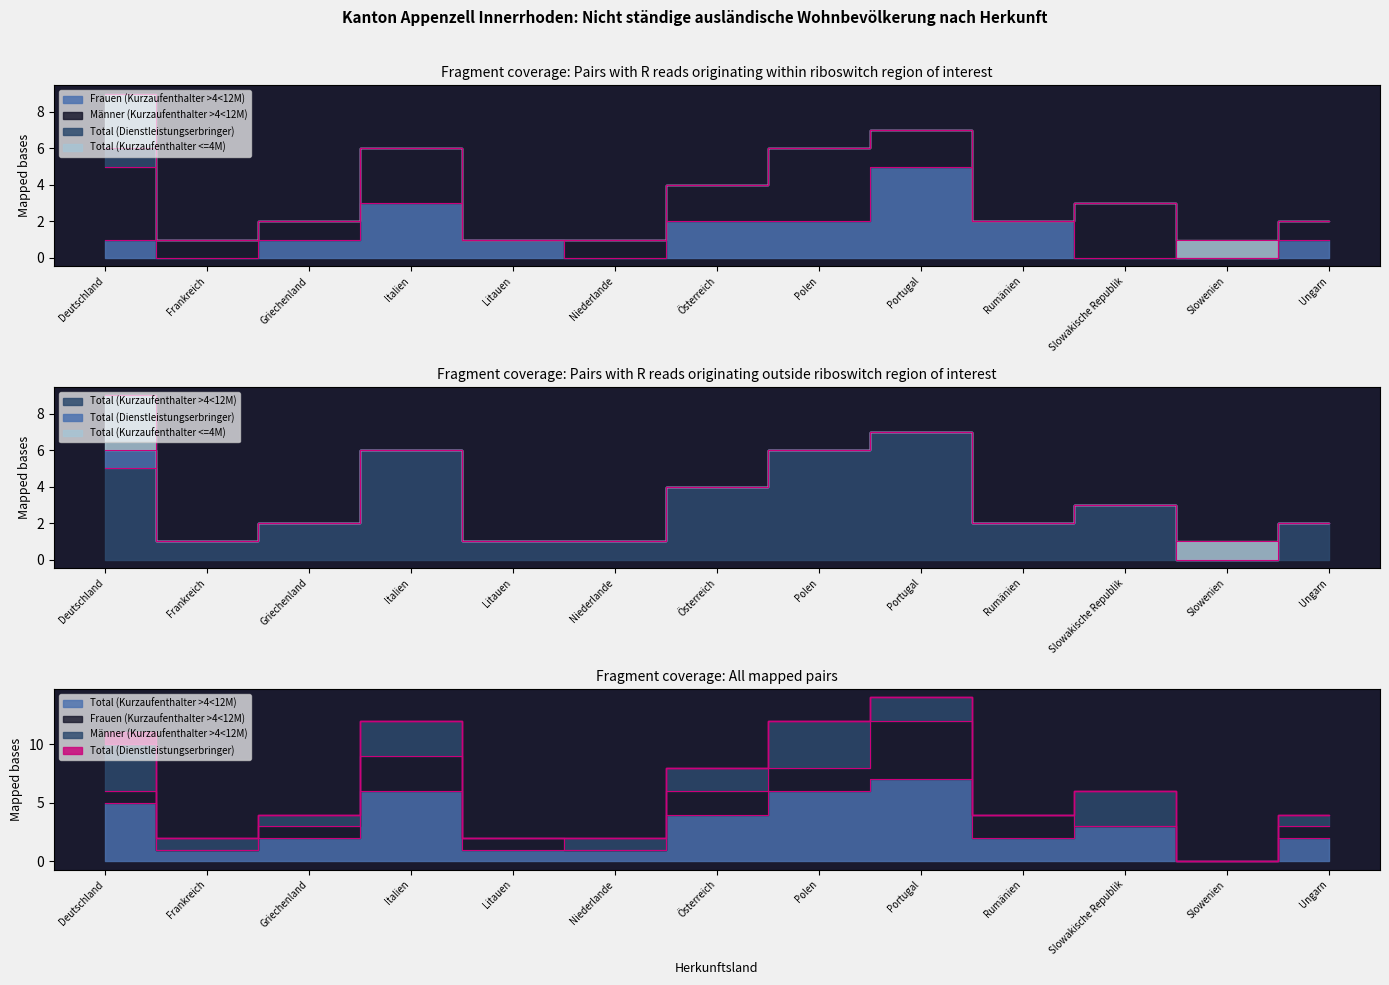

What is the value of the Gesamttotal point at the 8th from the left?

6